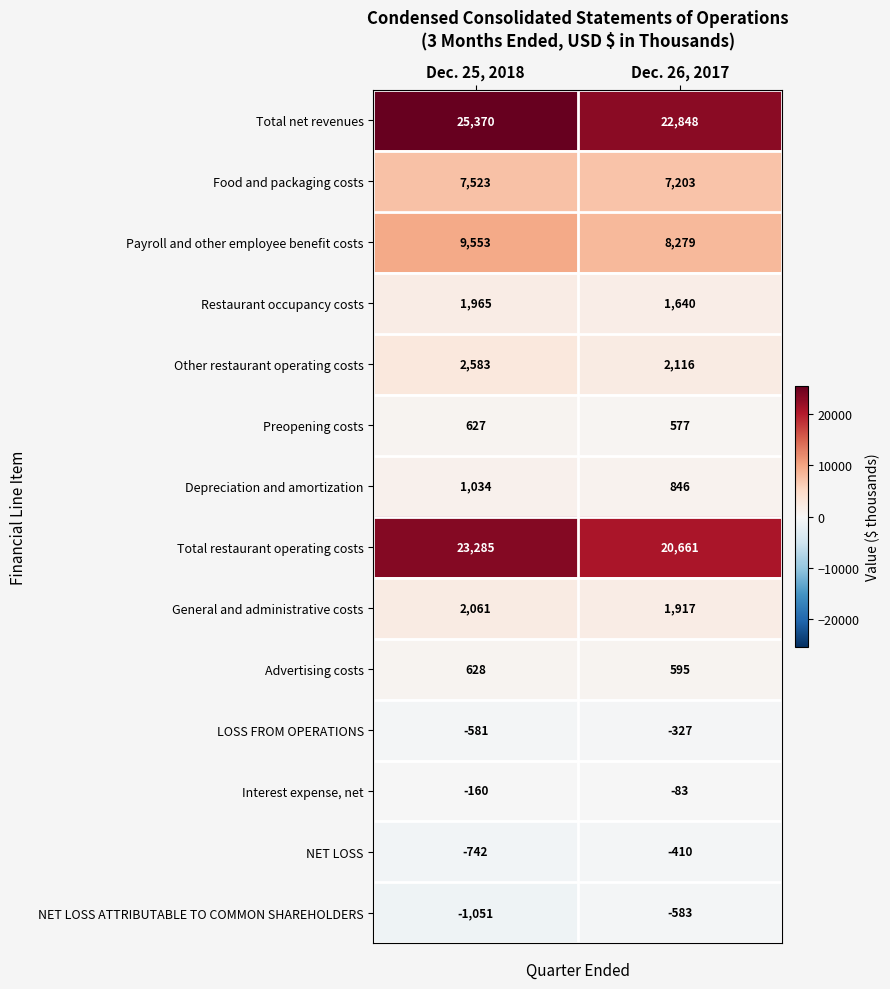

Is the value of Interest expense, net at Dec. 26, 2017 greater than the value of Payroll and other employee benefit costs at Dec. 25, 2018?

No